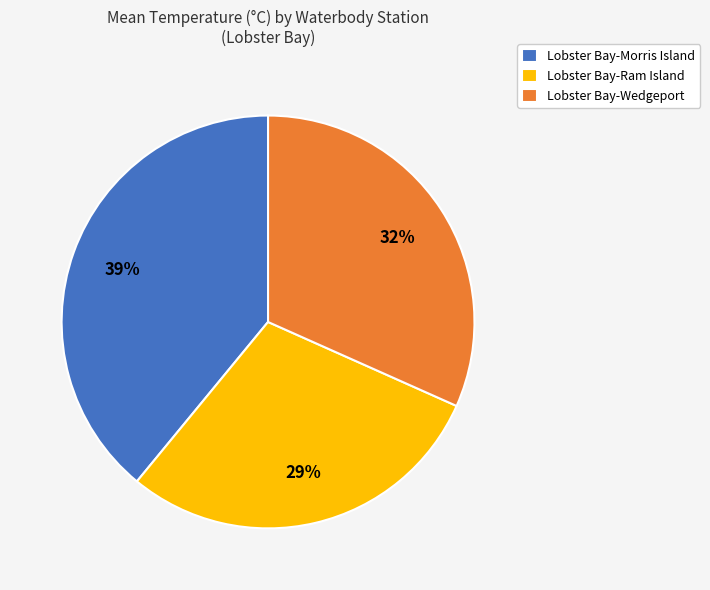

What is the largest slice in the pie chart?

Lobster Bay-Morris Island